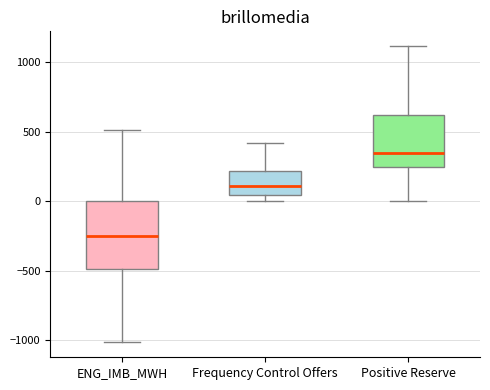

Comparing the boxes themselves (not the whiskers), which one is the tallest?

ENG_IMB_MWH